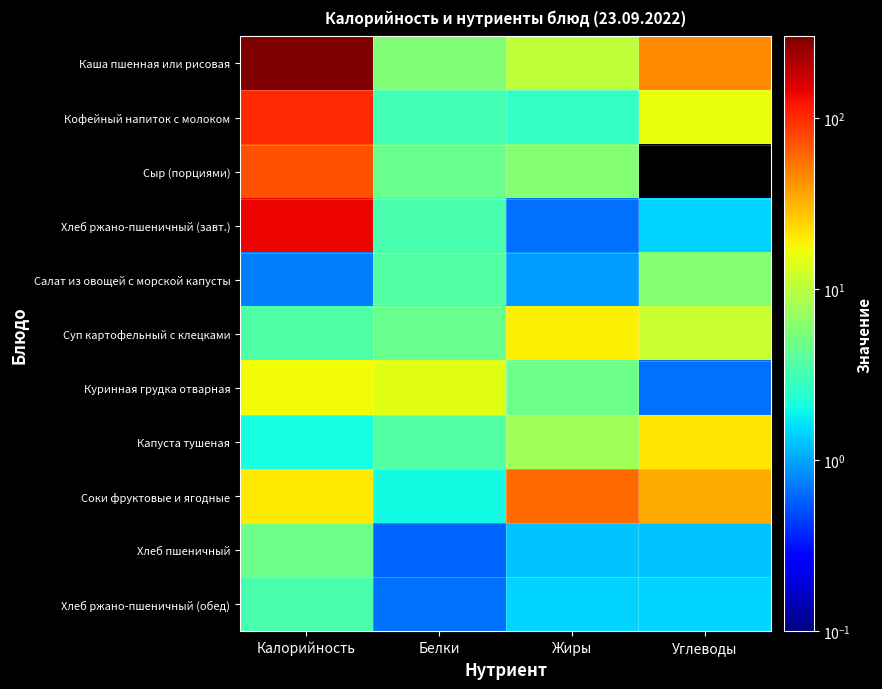

Between Калорийность and Белки, which is larger?

Калорийность